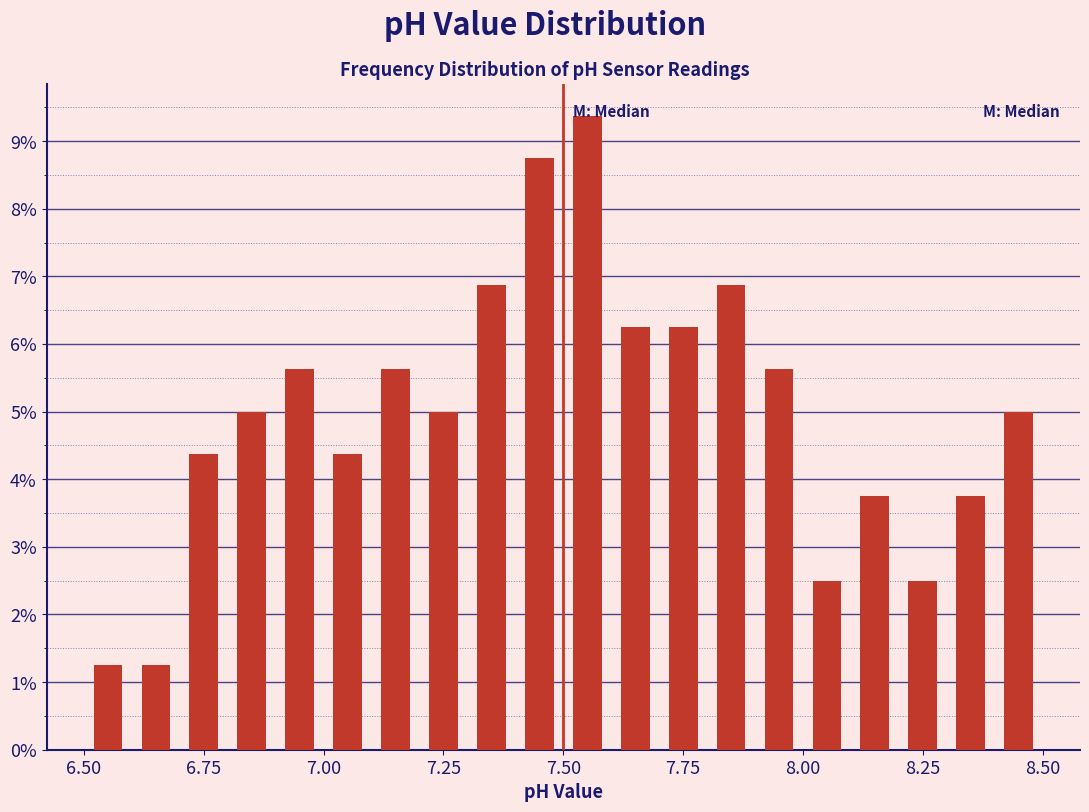

Read against the x-axis, roughly where is the centre of the tallest bar?

7.55